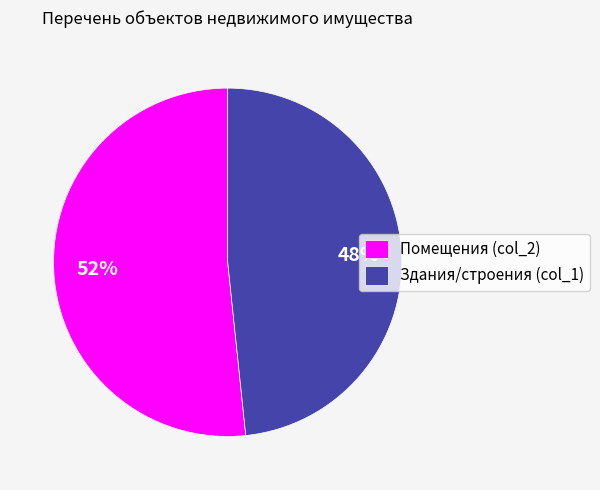

To the nearest percent, what percentage of the pie is Здания/строения (col_1)?

48%